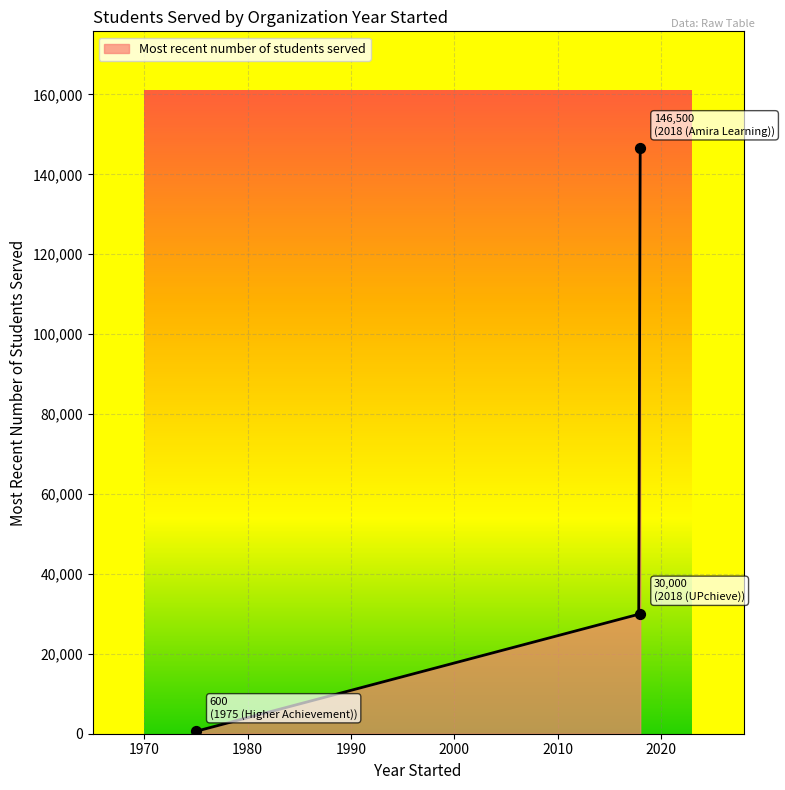

What is the change in value from 1975 (Higher Achievement) to 2018 (UPchieve)?

+29400